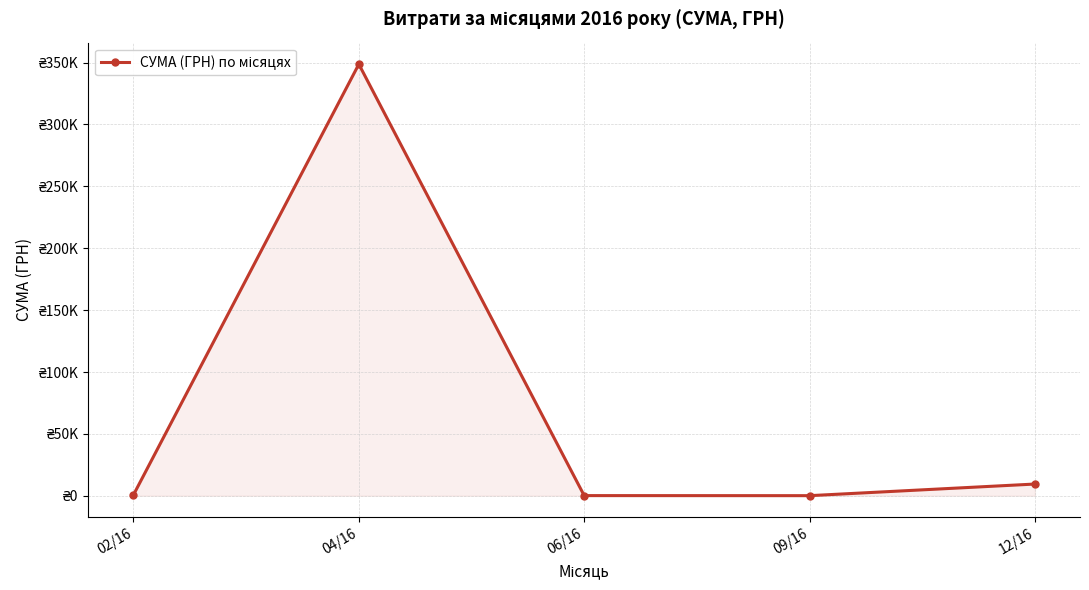

Rank the categories by value from highest to lowest.

04/16, 12/16, 02/16, 06/16, 09/16